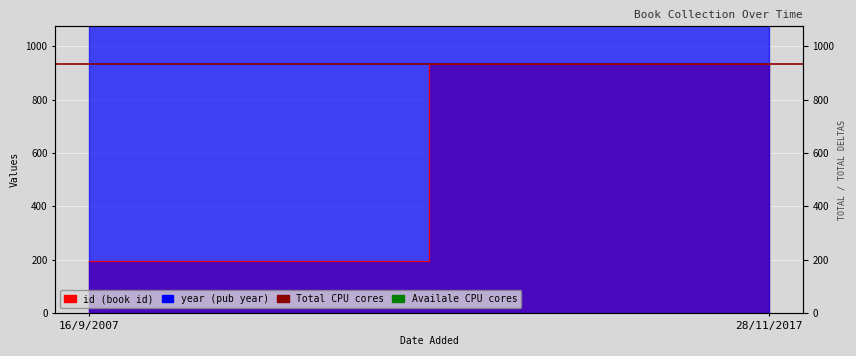

At which label is Total CPU cores closest to 935?

16/9/2007